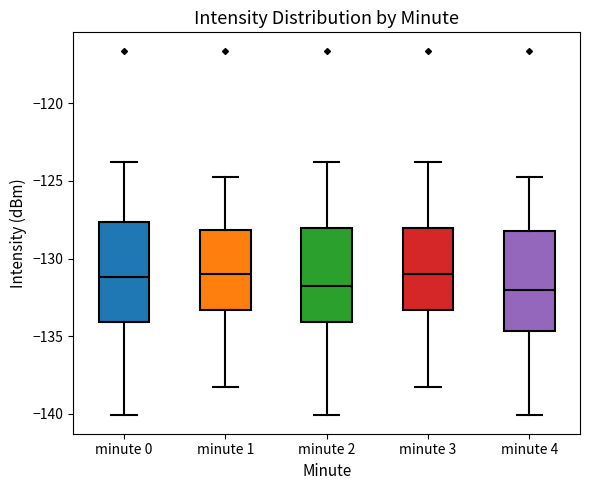

Reading left to right, transcribe this box plot: for each box, give where its median line is, the range the box spans, and where its two whiskers end, as read against the y-axis. The values are not printed on the chart, so give them approximately, as read against the axis.

minute 0: median -131.0, box -134.0 to -127.5, whiskers -140.0 to -124.0
minute 1: median -131.0, box -133.5 to -128.0, whiskers -138.5 to -124.5
minute 2: median -132.0, box -134.0 to -128.0, whiskers -140.0 to -124.0
minute 3: median -131.0, box -133.5 to -128.0, whiskers -138.5 to -124.0
minute 4: median -132.0, box -134.5 to -128.5, whiskers -140.0 to -124.5